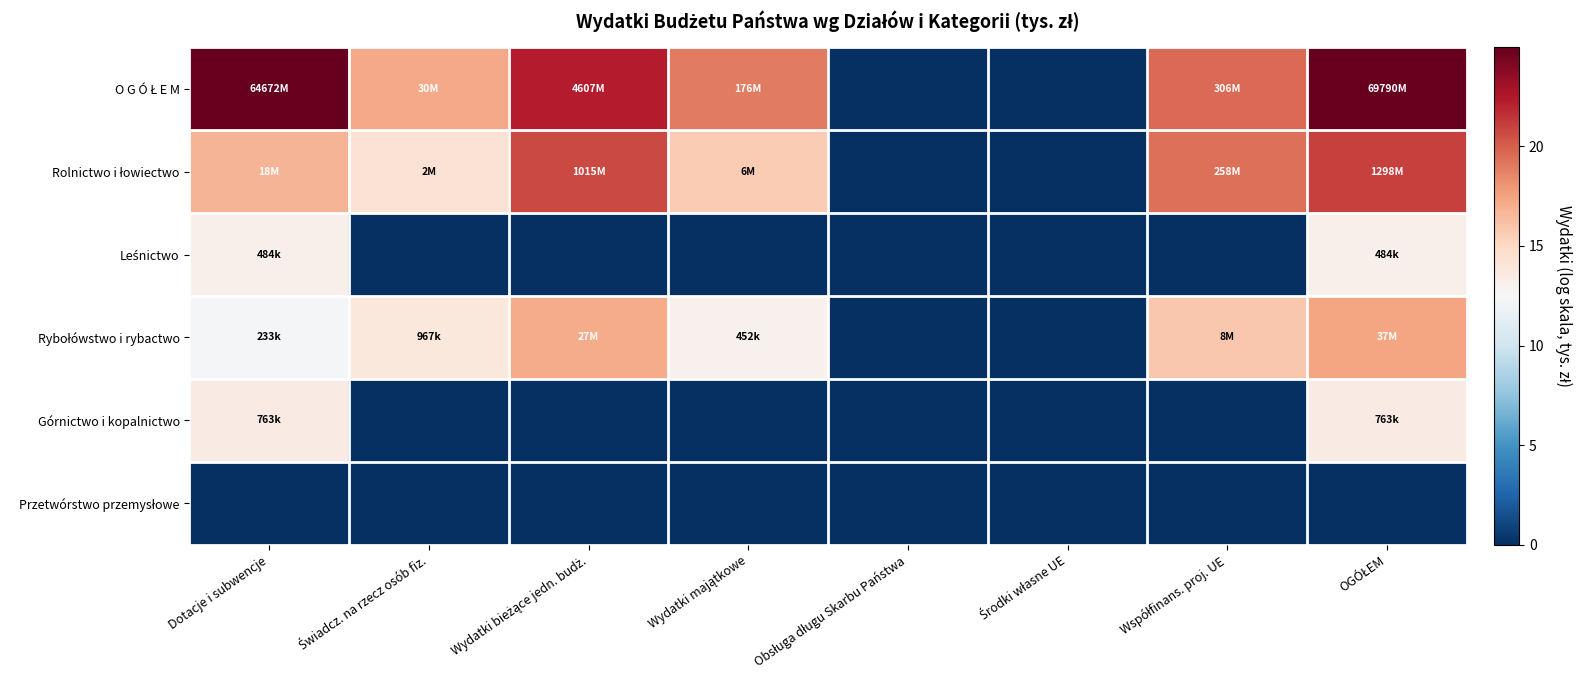

At which category does the chart reach its peak across all series?

OGÓŁEM